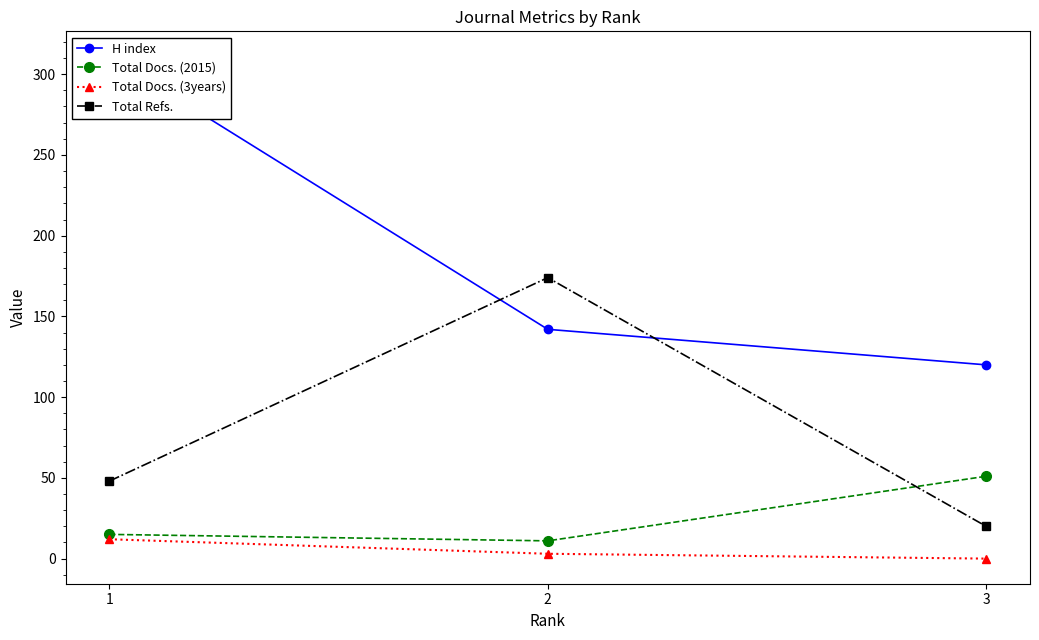

Which series has the largest range (max minus min)?

H index